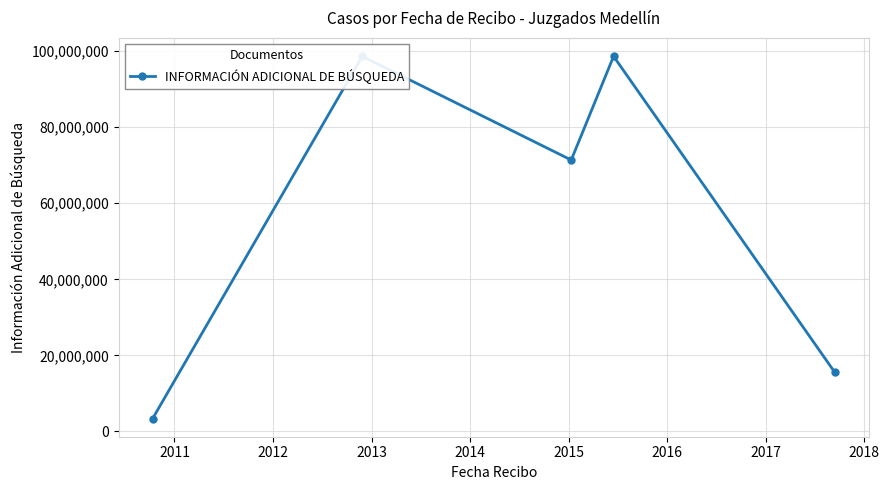

Which has a higher value, 2013 or 2012?

2013